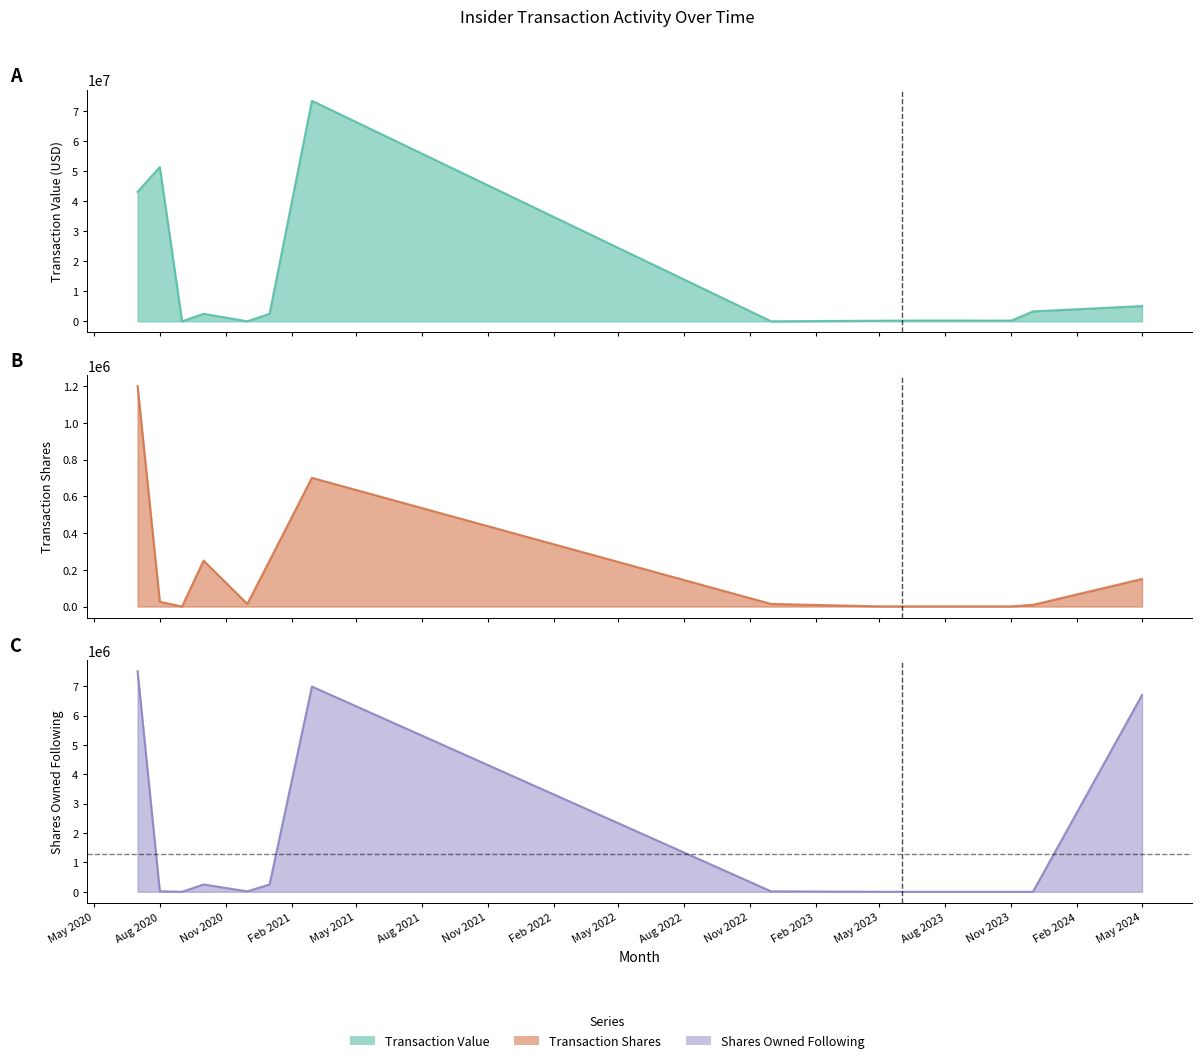

What is the total value across all series at May 2024?

11938366